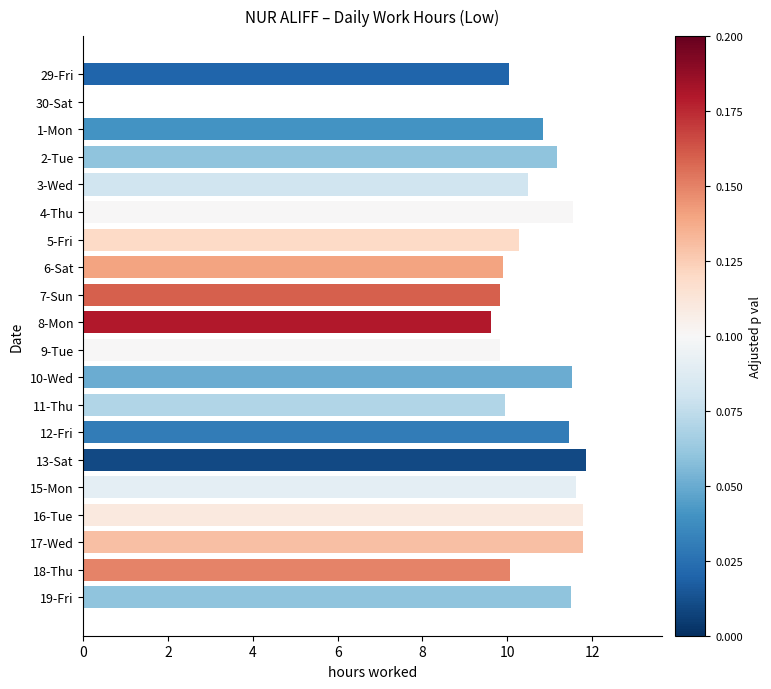

Reading bottom to top, extract all data points from this chart.

19-Fri=11.5	18-Thu=10.1	17-Wed=11.8	16-Tue=11.8	15-Mon=11.6	13-Sat=11.9	12-Fri=11.5	11-Thu=9.9	10-Wed=11.5	9-Tue=9.8	8-Mon=9.6	7-Sun=9.8	6-Sat=9.9	5-Fri=10.3	4-Thu=11.5	3-Wed=10.5	2-Tue=11.2	1-Mon=10.8	30-Sat=0.0	29-Fri=10.1